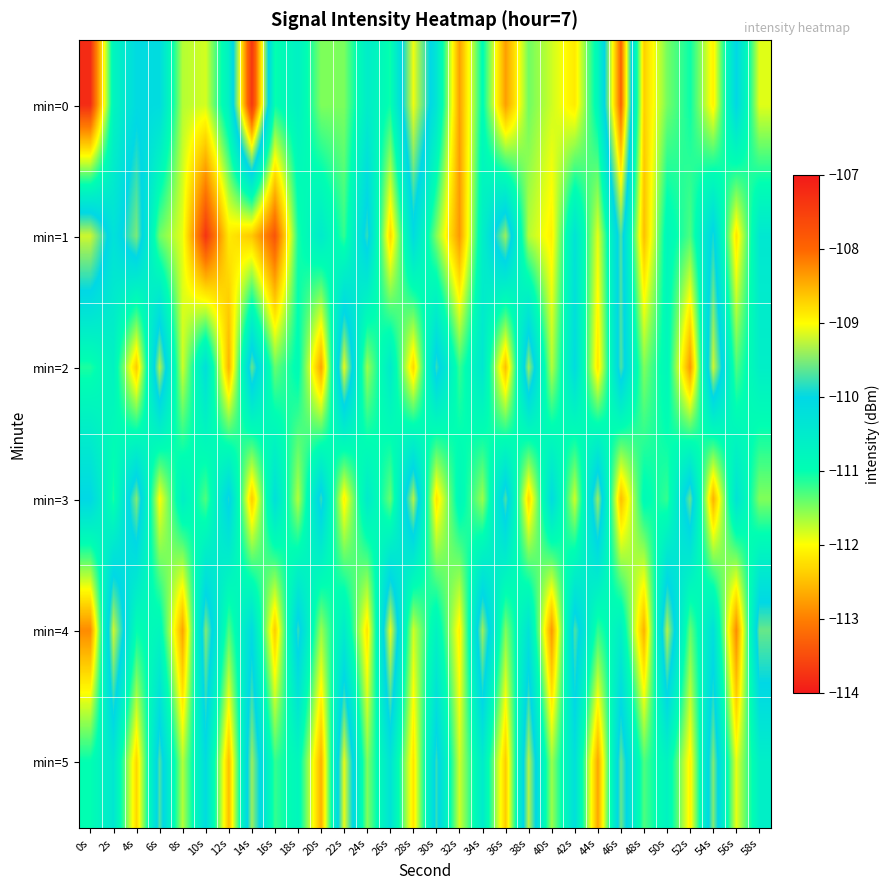

Reading left to right, extract all data points from this chart.

min=0: 0s=-113.8	2s=-110.8	4s=-110.1	6s=-110.1	8s=-111.7	10s=-111.8	12s=-110.6	14s=-107.4	16s=-111.0	18s=-110.7	20s=-111.5	22s=-111.5	24s=-110.6	26s=-111.0	28s=-109.1	30s=-110.3	32s=-112.7	34s=-110.9	36s=-112.8	38s=-111.4	40s=-111.8	42s=-112.2	44s=-110.8	46s=-108.0	48s=-112.4	50s=-111.5	52s=-111.0	54s=-112.1	56s=-110.0	58s=-111.9
min=1: 0s=-109.2	2s=-110.3	4s=-109.5	6s=-111.4	8s=-111.9	10s=-113.7	12s=-112.2	14s=-112.4	16s=-113.4	18s=-111.1	20s=-110.5	22s=-111.2	24s=-109.8	26s=-112.3	28s=-110.1	30s=-111.5	32s=-112.8	34s=-110.6	36s=-109.4	38s=-111.7	40s=-112.1	42s=-110.3	44s=-111.9	46s=-109.7	48s=-112.5	50s=-110.8	52s=-111.3	54s=-109.9	56s=-112.2	58s=-110.4
min=2: 0s=-111.1	2s=-110.7	4s=-112.4	6s=-109.3	8s=-111.8	10s=-110.2	12s=-112.6	14s=-109.6	16s=-111.4	18s=-110.9	20s=-112.7	22s=-109.1	24s=-111.6	26s=-110.5	28s=-112.3	30s=-109.8	32s=-111.2	34s=-110.4	36s=-112.5	38s=-109.4	40s=-111.7	42s=-110.1	44s=-112.2	46s=-109.7	48s=-111.5	50s=-110.8	52s=-112.8	54s=-109.2	56s=-111.3	58s=-110.6
min=3: 0s=-110.0	2s=-111.1	4s=-109.5	6s=-112.0	8s=-110.6	10s=-111.3	12s=-109.9	14s=-112.4	16s=-110.2	18s=-111.7	20s=-109.8	22s=-112.1	24s=-110.5	26s=-111.4	28s=-109.3	30s=-112.2	32s=-110.8	34s=-111.6	36s=-109.7	38s=-112.3	40s=-110.1	42s=-111.8	44s=-109.4	46s=-112.5	48s=-110.9	50s=-111.2	52s=-109.6	54s=-112.6	56s=-110.3	58s=-111.5
min=4: 0s=-112.9	2s=-109.2	4s=-111.0	6s=-110.8	8s=-112.7	10s=-109.5	12s=-111.3	14s=-110.1	16s=-112.4	18s=-109.8	20s=-111.6	22s=-110.5	24s=-112.2	26s=-109.1	28s=-111.8	30s=-110.7	32s=-112.1	34s=-109.4	36s=-111.5	38s=-110.3	40s=-112.8	42s=-109.7	44s=-111.2	46s=-110.6	48s=-112.6	50s=-109.3	52s=-111.4	54s=-110.2	56s=-112.9	58s=-109.6
min=5: 0s=-111.0	2s=-110.4	4s=-112.3	6s=-109.7	8s=-111.7	10s=-110.1	12s=-112.5	14s=-109.4	16s=-111.2	18s=-110.8	20s=-112.6	22s=-109.1	24s=-111.5	26s=-110.3	28s=-112.2	30s=-109.8	32s=-111.8	34s=-110.5	36s=-112.4	38s=-109.3	40s=-111.6	42s=-110.2	44s=-112.7	46s=-109.6	48s=-111.3	50s=-110.7	52s=-112.1	54s=-109.5	56s=-111.9	58s=-110.6